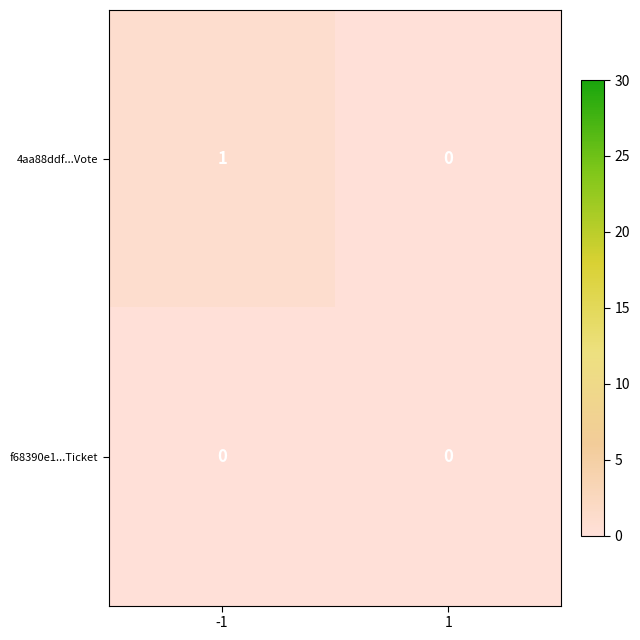

Rank the categories by 4aa88ddf...Vote value from highest to lowest.

-1, 1